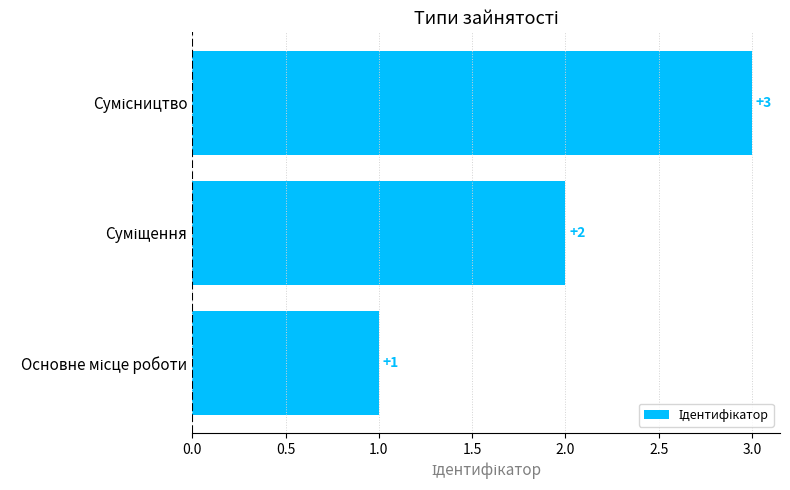

What is the sum of all values?

6